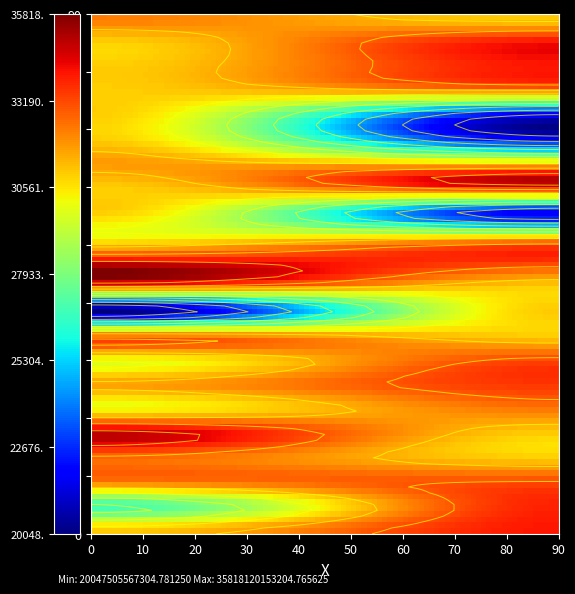

How many values in the 00034 series are below 31793473500034?

1